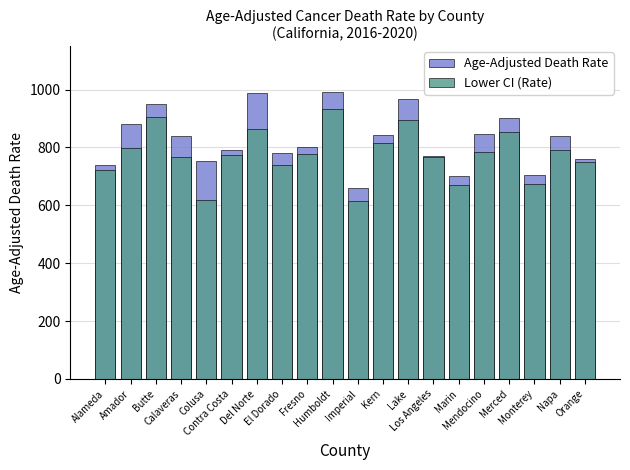

Reading left to right, list all the values displayed in this chart.

Age-Adjusted Death Rate: 739.9	881.9	948.8	840.4	751.8	791.1	989.7	780.2	800.3	990.5	661.3	843.3	968.9	772.2	701.9	845.0	901.9	705.7	841.1	761.1
Lower CI (Rate): 723.7	799.4	905.5	766.7	619.1	772.4	863.5	739.9	777.2	931.7	614.8	816.7	895.7	765.5	670.9	783.7	853.6	674.8	791.7	749.8